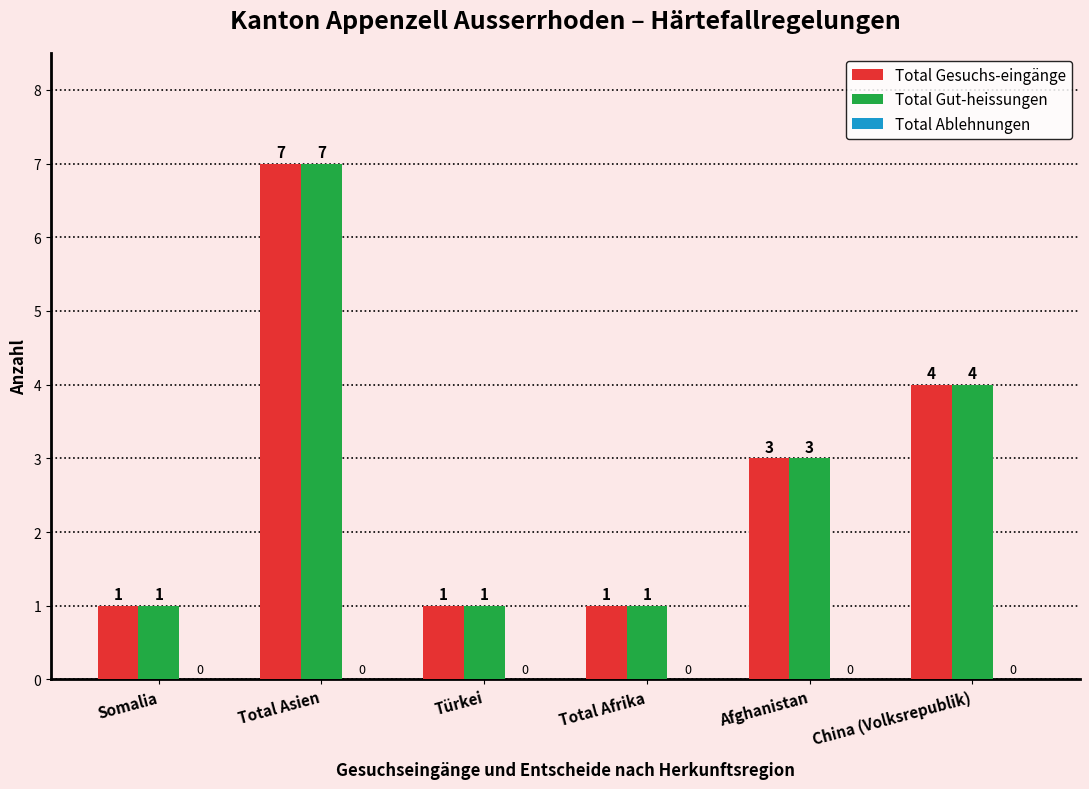

What is the minimum value for Total Gut-heissungen?

1